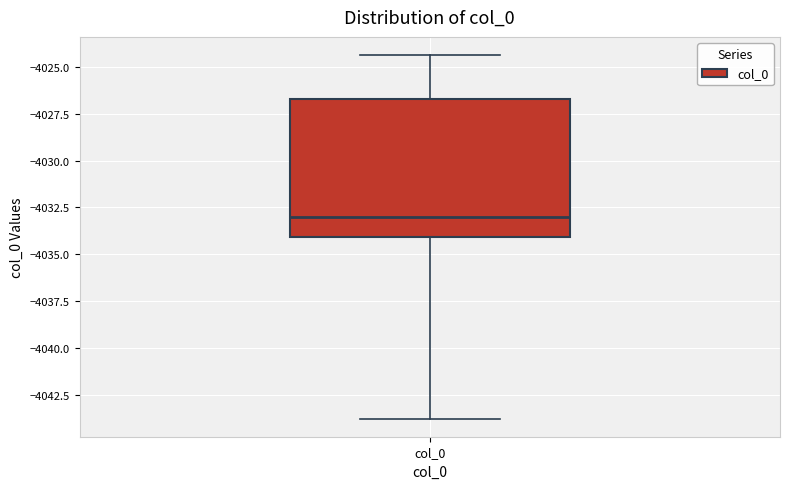

Where does the upper whisker of the box for col_0 end on the y-axis? The values are not printed on the chart, so give them approximately, as read against the axis.

-4024.5